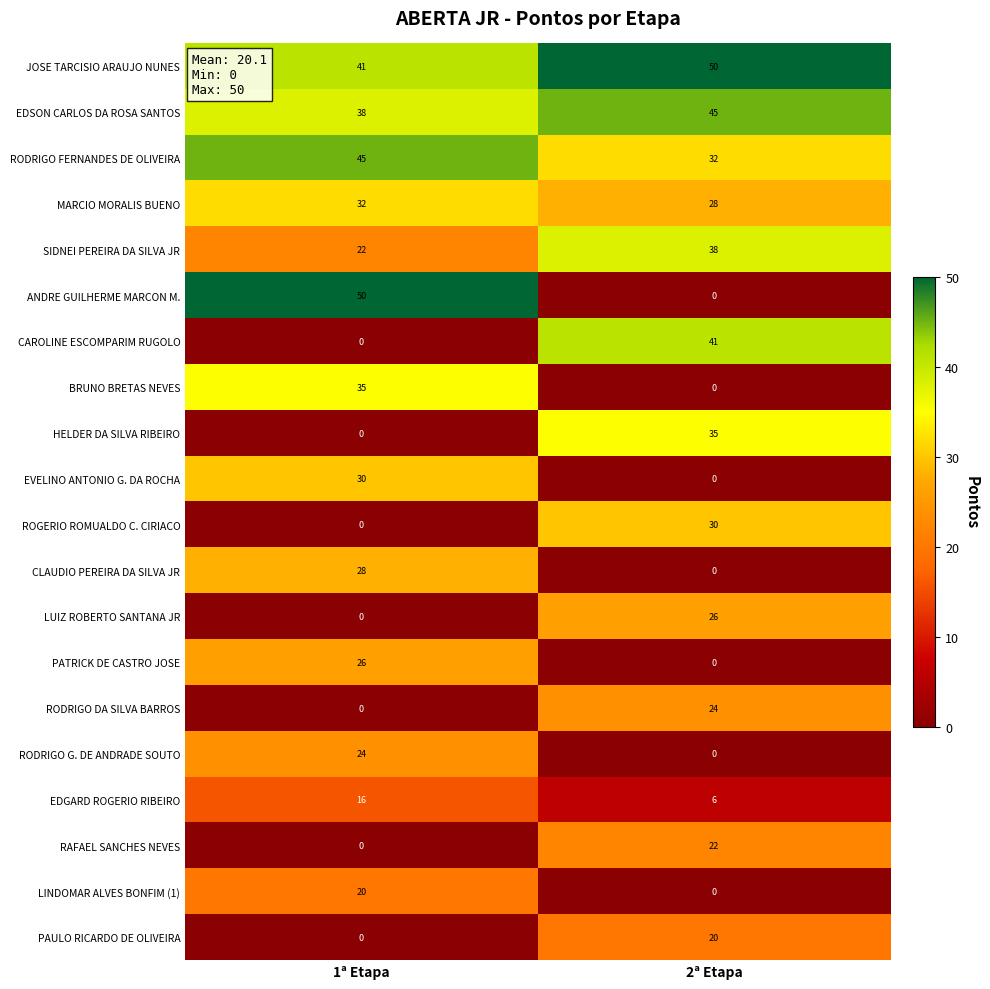

How many distinct data groups are displayed?

20